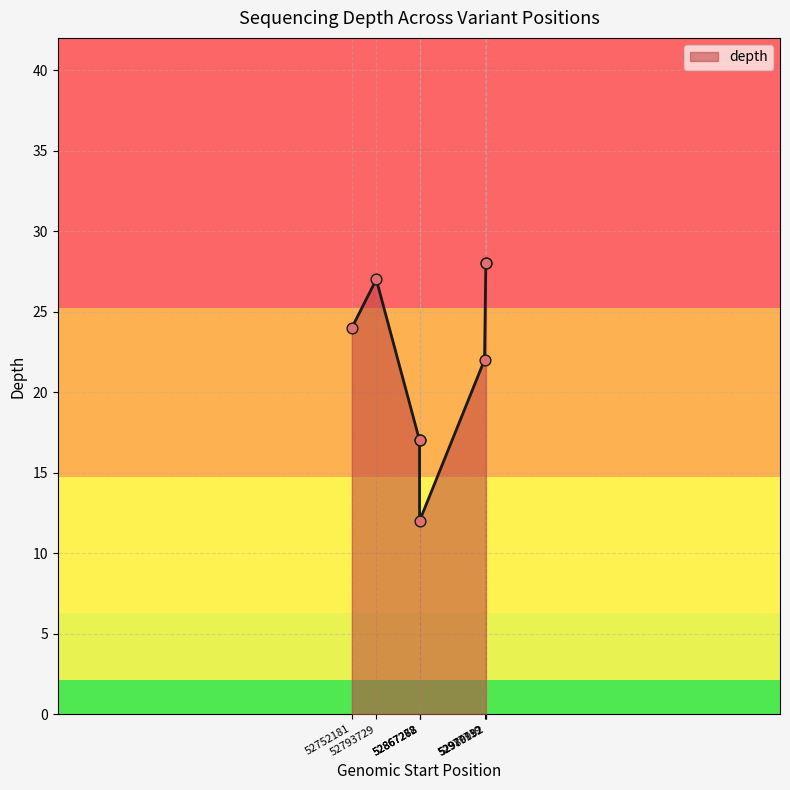

What is the difference between the maximum and second lowest values?

11